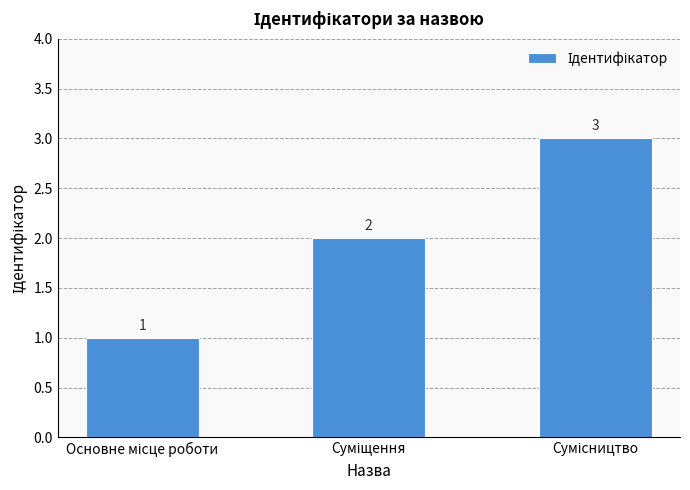

Count the values in the range 1 to 3.

3